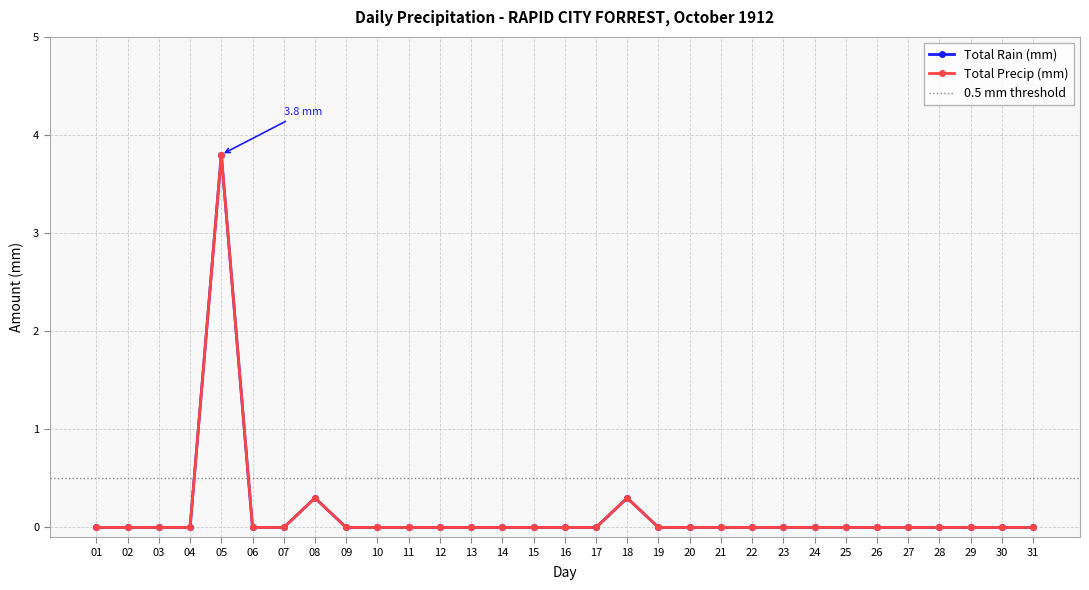

Reading left to right, what are all the values shown in this chart?

Total Rain (mm): 01=0.0	02=0.0	03=0.0	04=0.0	05=3.8	06=0.0	07=0.0	08=0.3	09=0.0	10=0.0	11=0.0	12=0.0	13=0.0	14=0.0	15=0.0	16=0.0	17=0.0	18=0.3	19=0.0	20=0.0	21=0.0	22=0.0	23=0.0	24=0.0	25=0.0	26=0.0	27=0.0	28=0.0	29=0.0	30=0.0	31=0.0
Total Precip (mm): 01=0.0	02=0.0	03=0.0	04=0.0	05=3.8	06=0.0	07=0.0	08=0.3	09=0.0	10=0.0	11=0.0	12=0.0	13=0.0	14=0.0	15=0.0	16=0.0	17=0.0	18=0.3	19=0.0	20=0.0	21=0.0	22=0.0	23=0.0	24=0.0	25=0.0	26=0.0	27=0.0	28=0.0	29=0.0	30=0.0	31=0.0